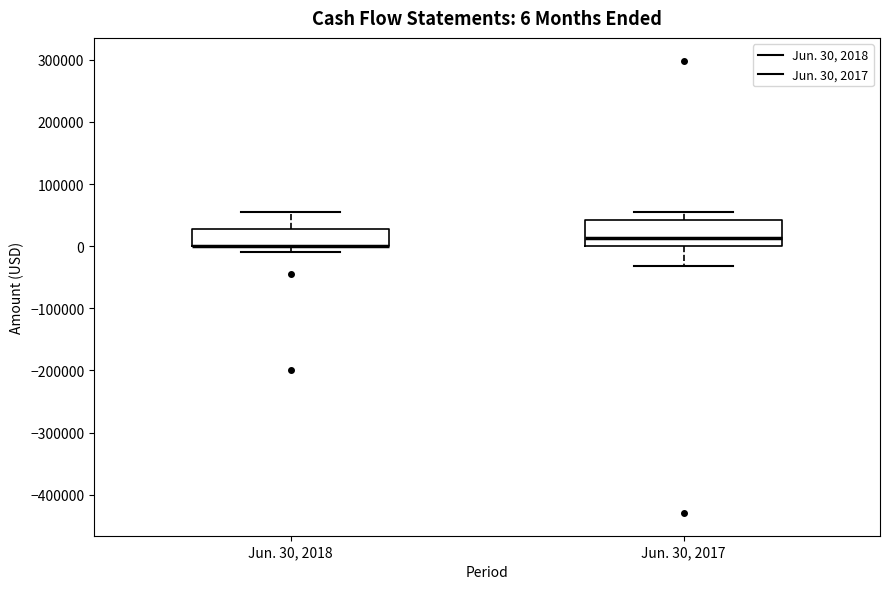

Which box is the tallest, from its lower edge to its upper edge?

Jun. 30, 2017